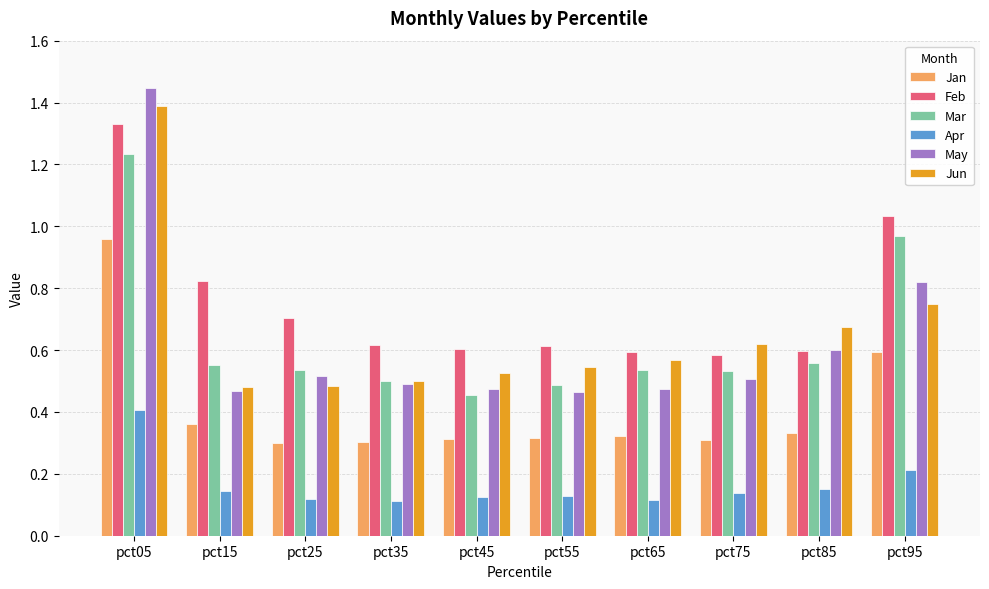

Does the chart contain any negative values?

No